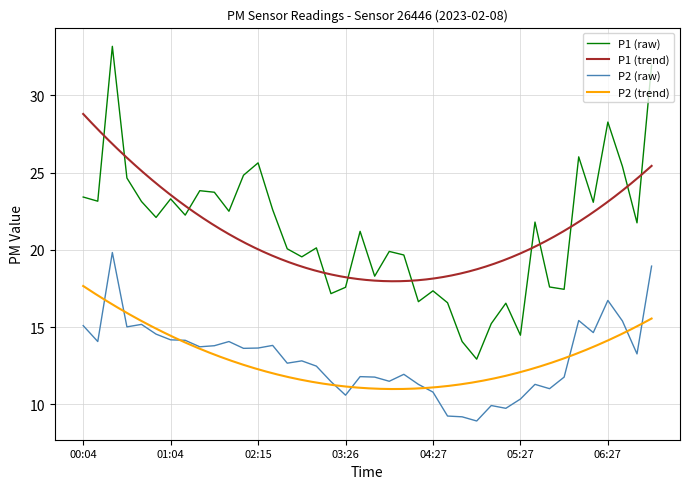

Which series has the largest total across all categories?

P1